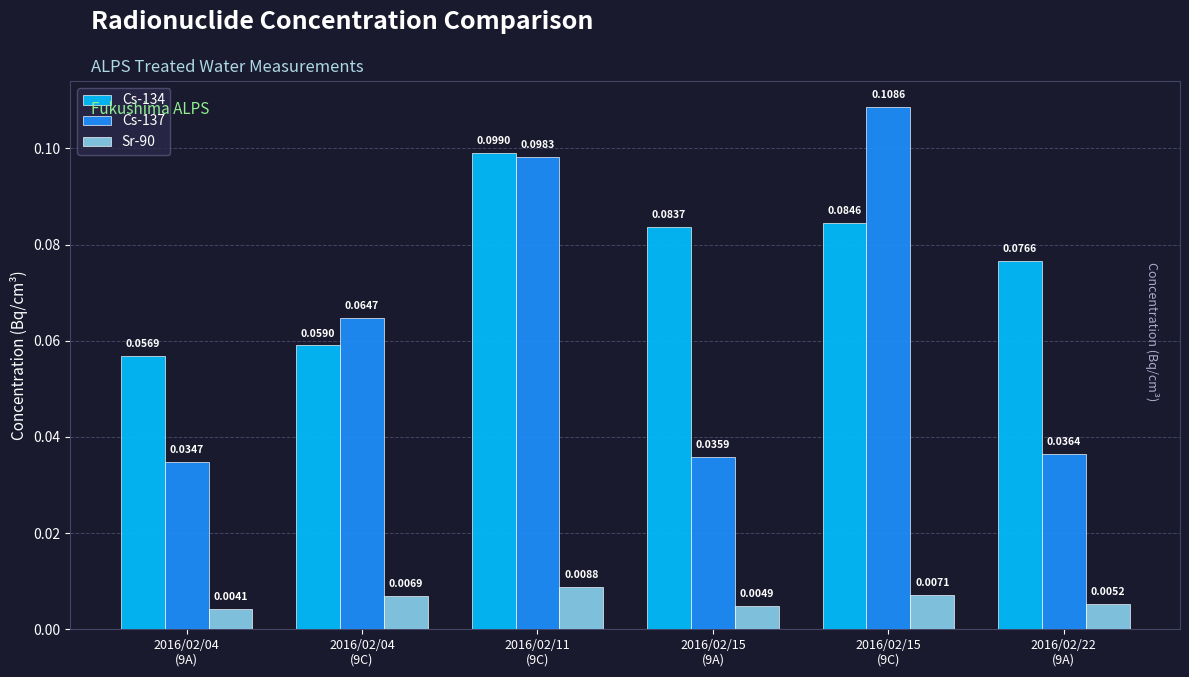

Which series has the largest total across all categories?

Cs-134